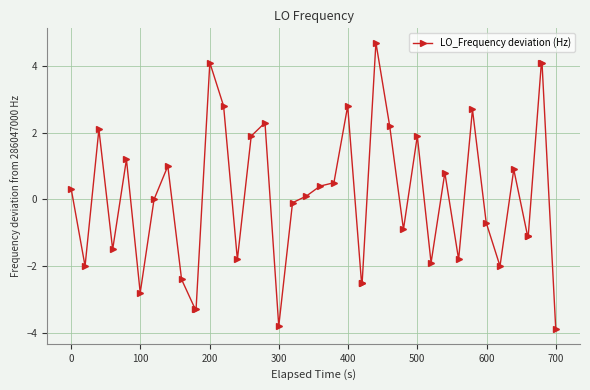

What is the smallest value displayed?

-3.9